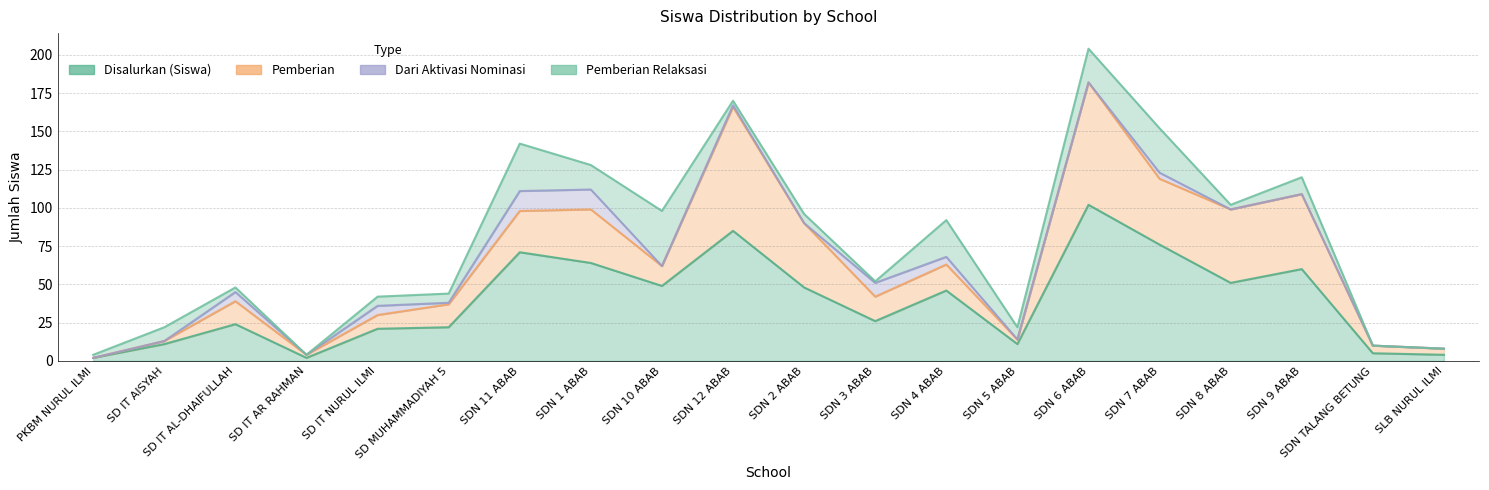

At which category is the sum across all series the highest?

SDN 6 ABAB